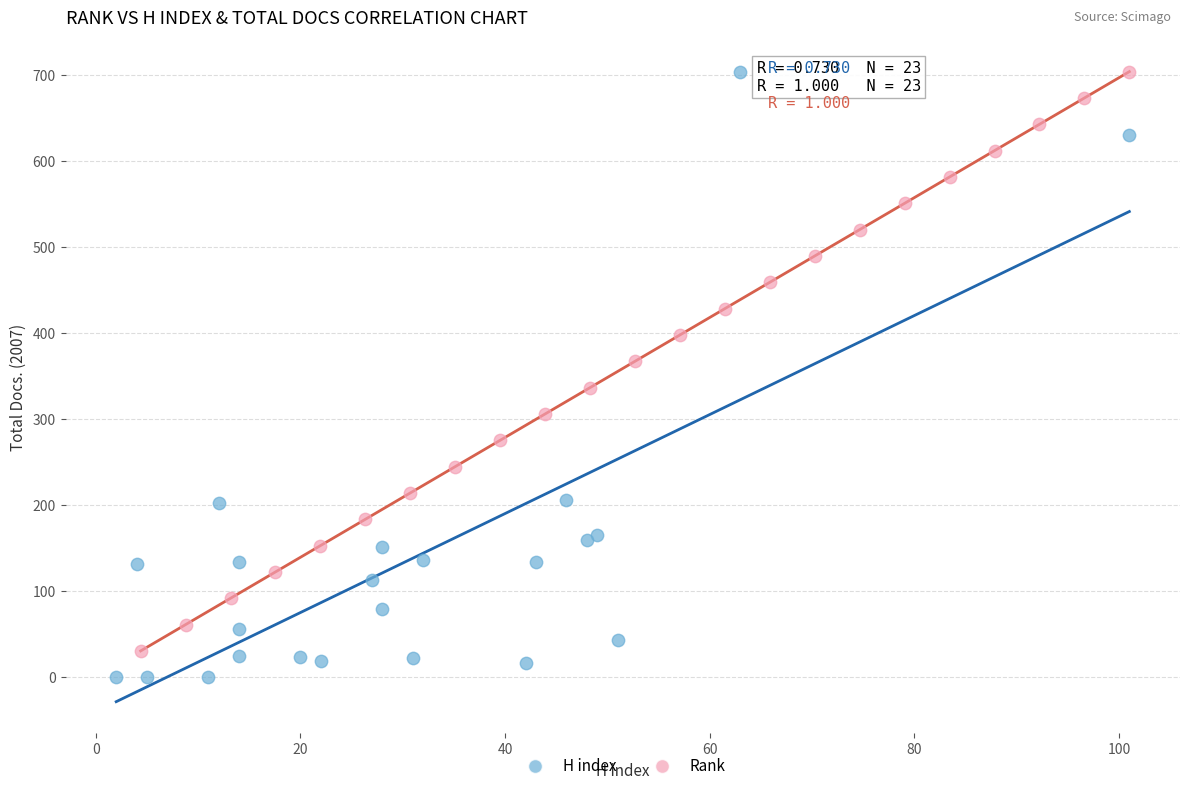

Which series has the widest spread of Y values?

H index